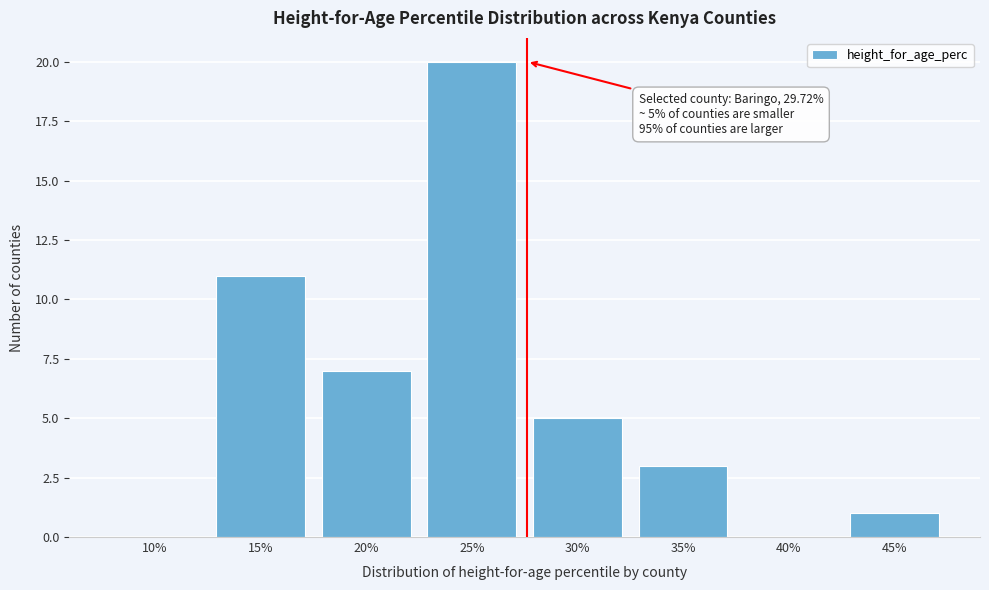

Reading left to right, list all the values displayed in this chart.

10%=0	15%=11	20%=7	25%=20	30%=5	35%=3	40%=0	45%=1